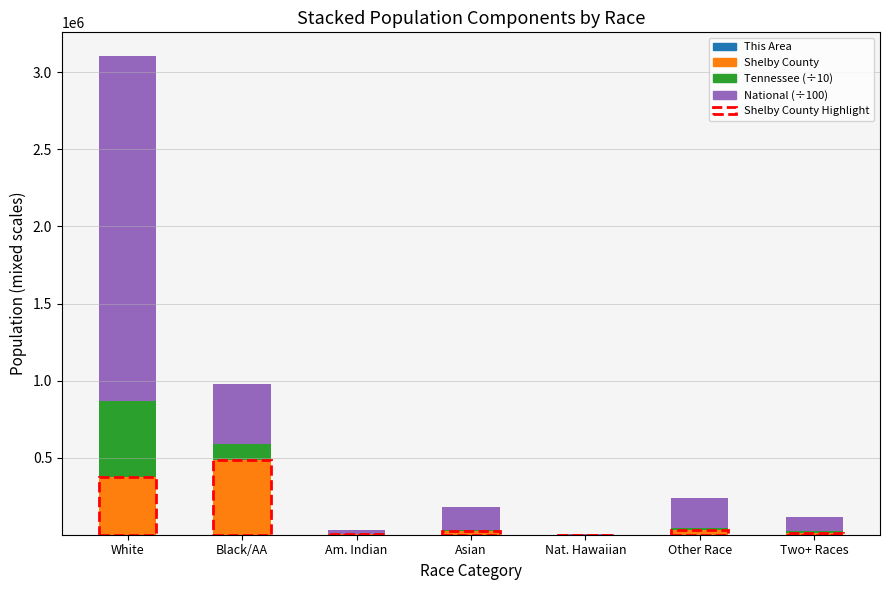

At which category is the sum across all series the highest?

White